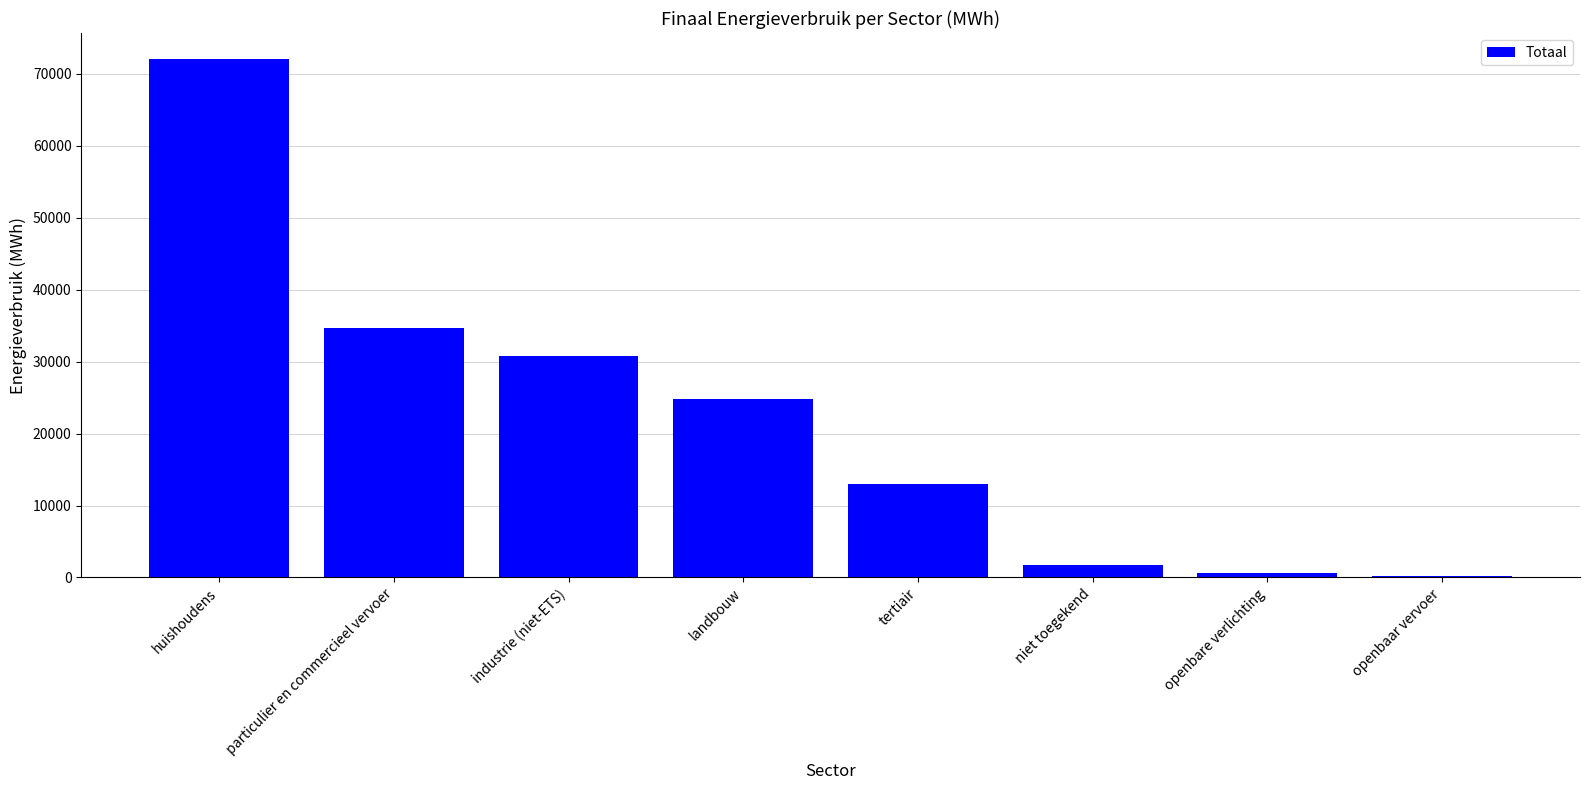

Which category has the highest value across all series?

huishoudens